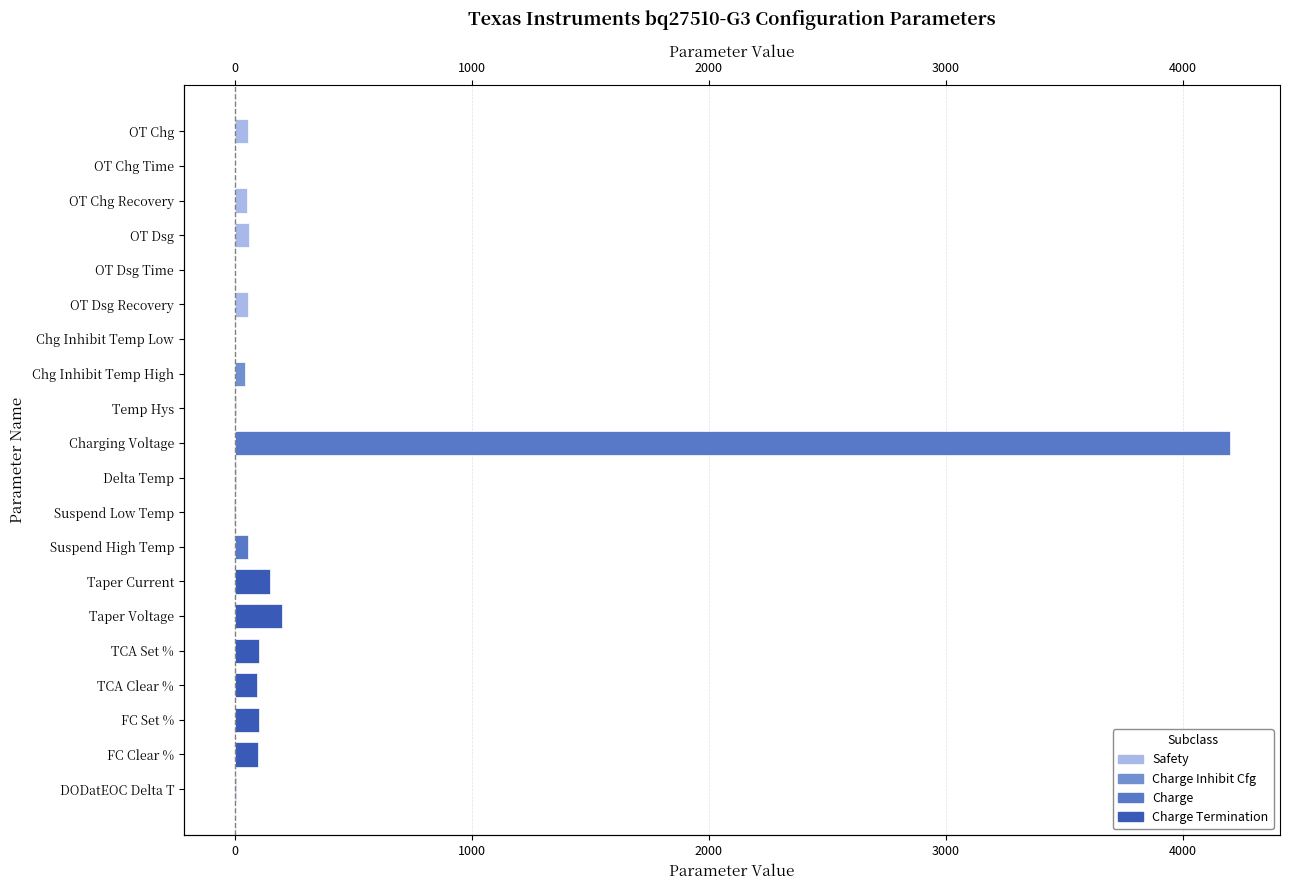

How many values are above zero?

18